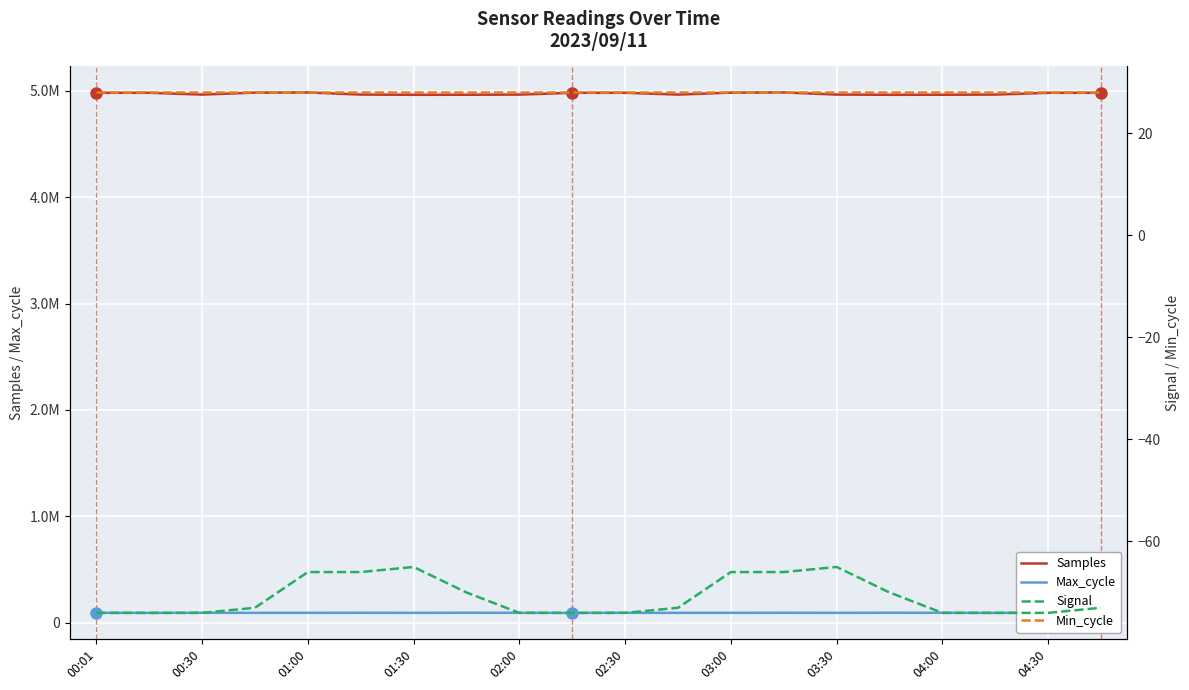

True or false: Signal and Samples cross at least once.

False